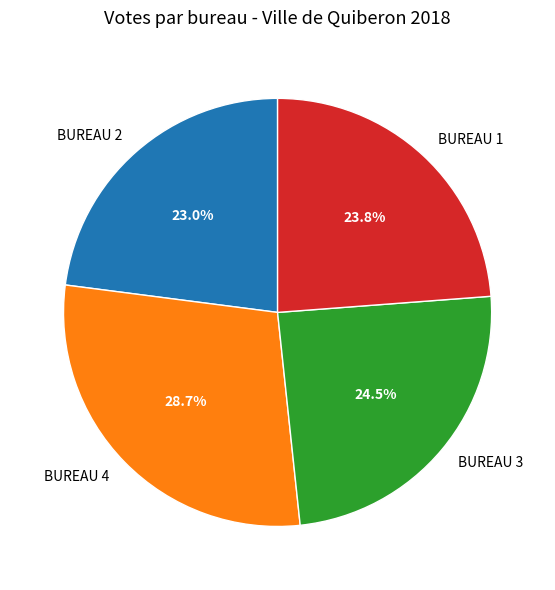

How many slices are in this pie chart?

4